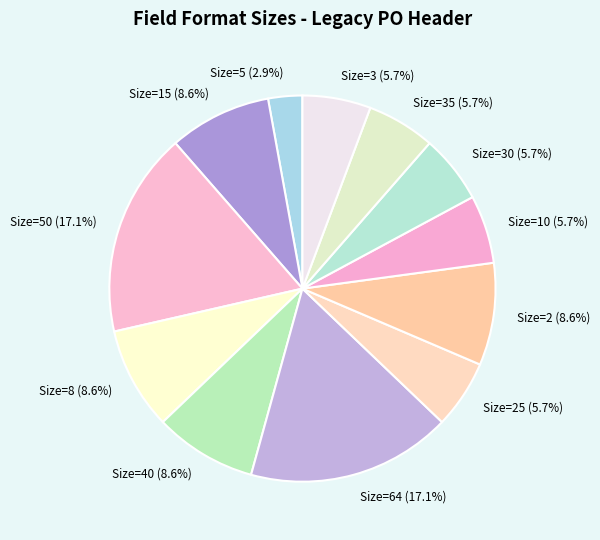

What portion of the pie excludes Size=50 (17.1%)?

82.9%